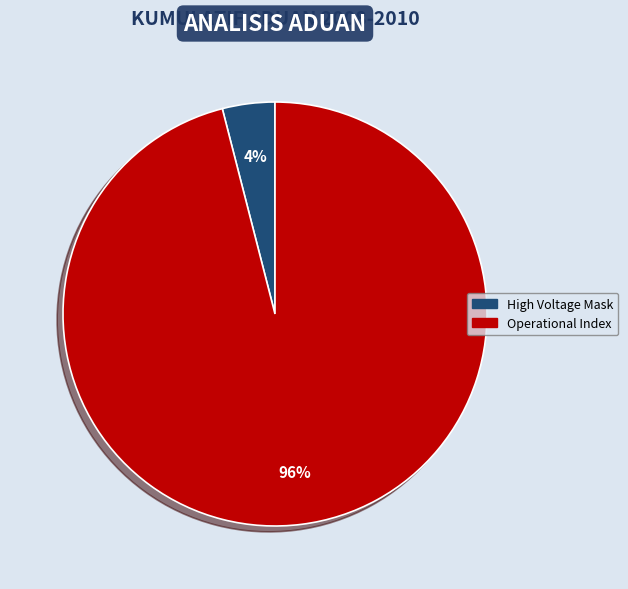

To the nearest percent, what is the average slice percentage?

50%